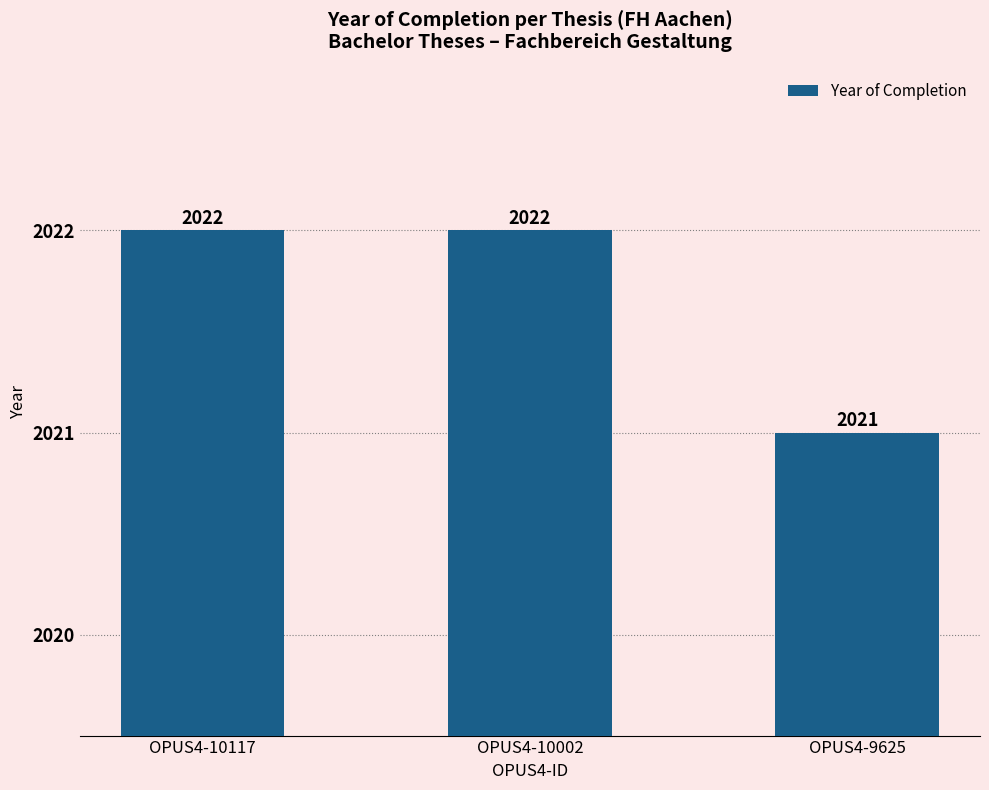

Are the bars horizontal?

No